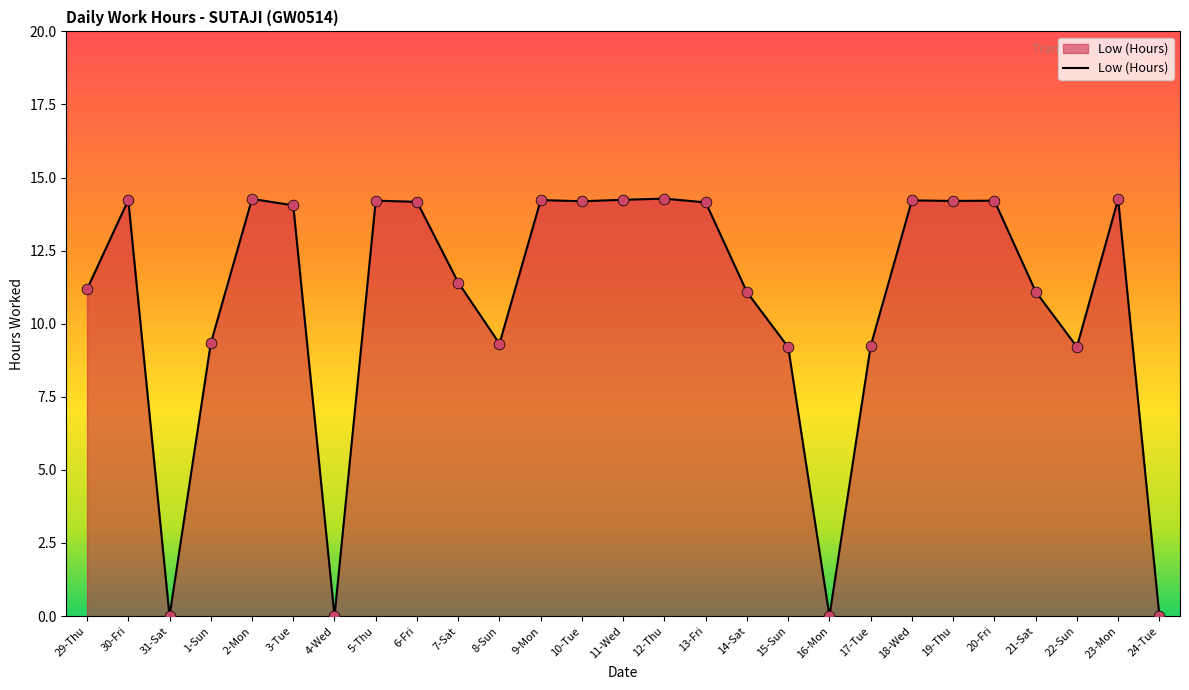

What is the change in value from 29-Thu to 7-Sat?

+0.2